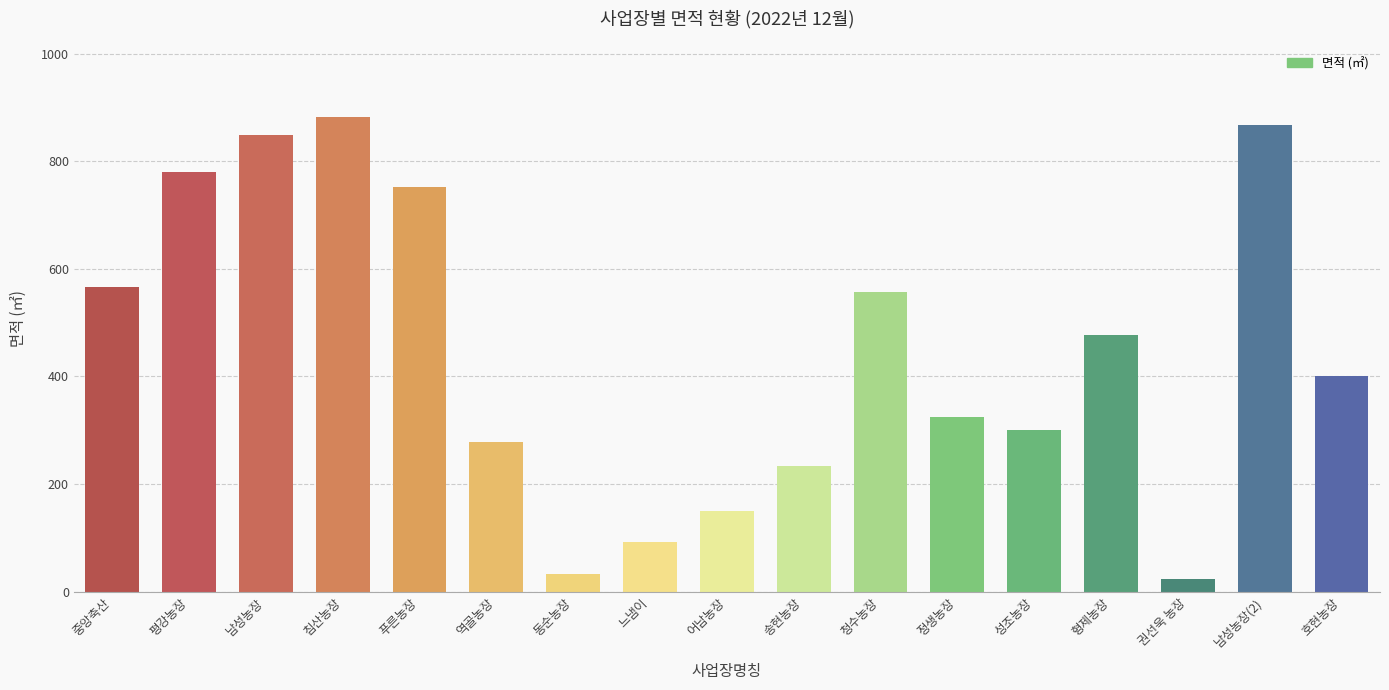

What is the label of the 16th bar from the left?

남성농장(2)